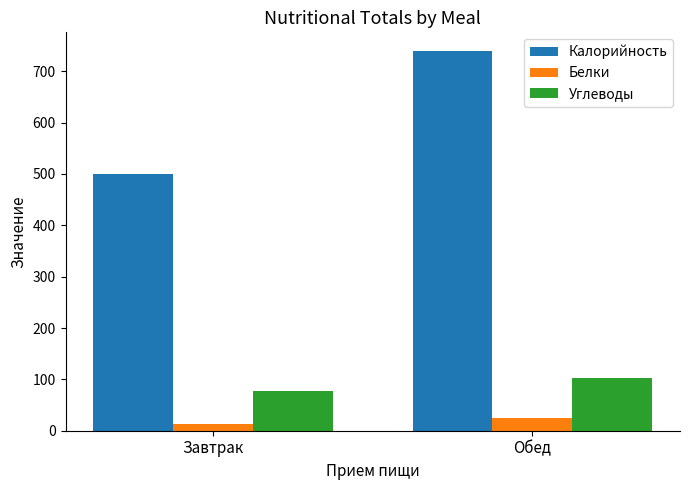

At which label is Белки closest to 19?

Завтрак